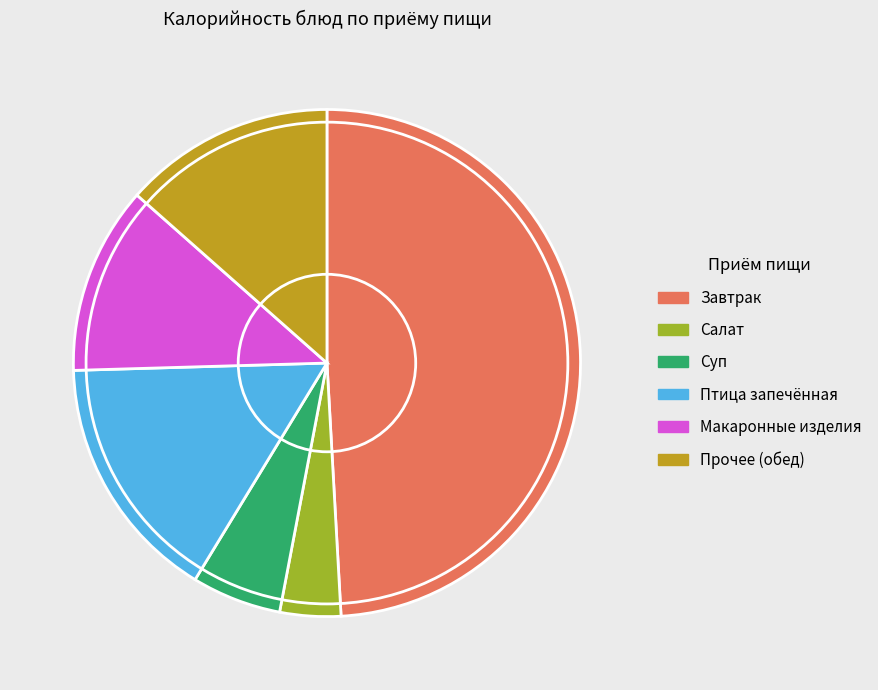

Do Суп and Птица запечённая together represent more than half of the pie?

No